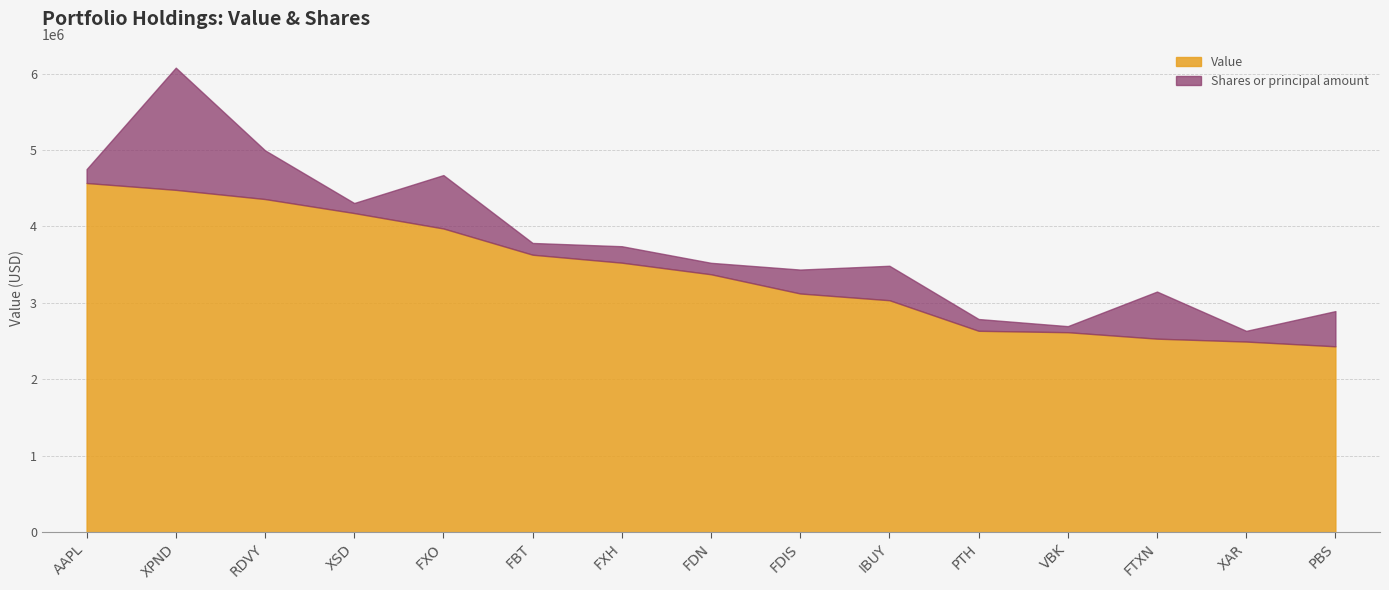

True or false: the data has more than 0 interior local peaks.

False